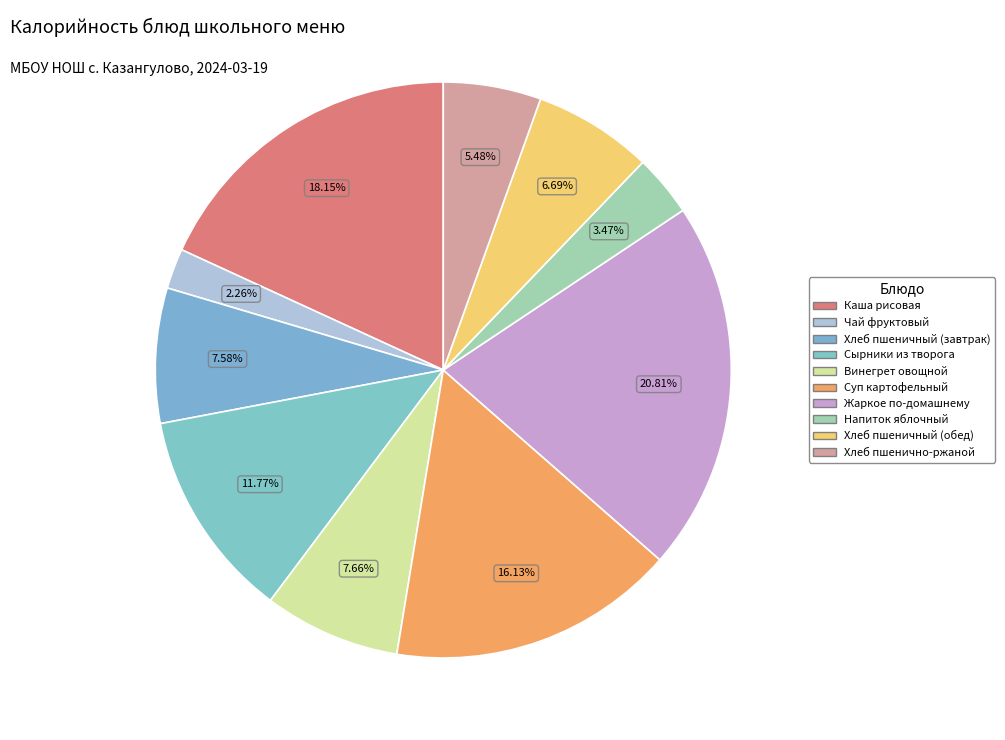

Count the number of slices in the pie.

10